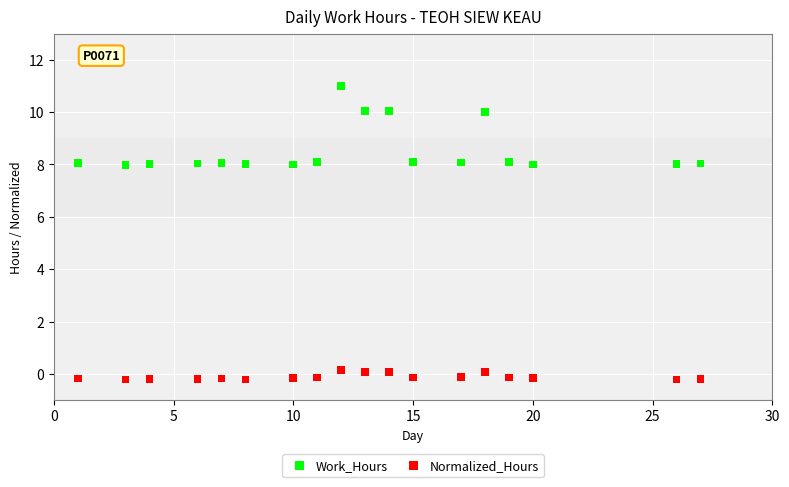

What are all the series names shown in the legend?

Work_Hours, Normalized_Hours